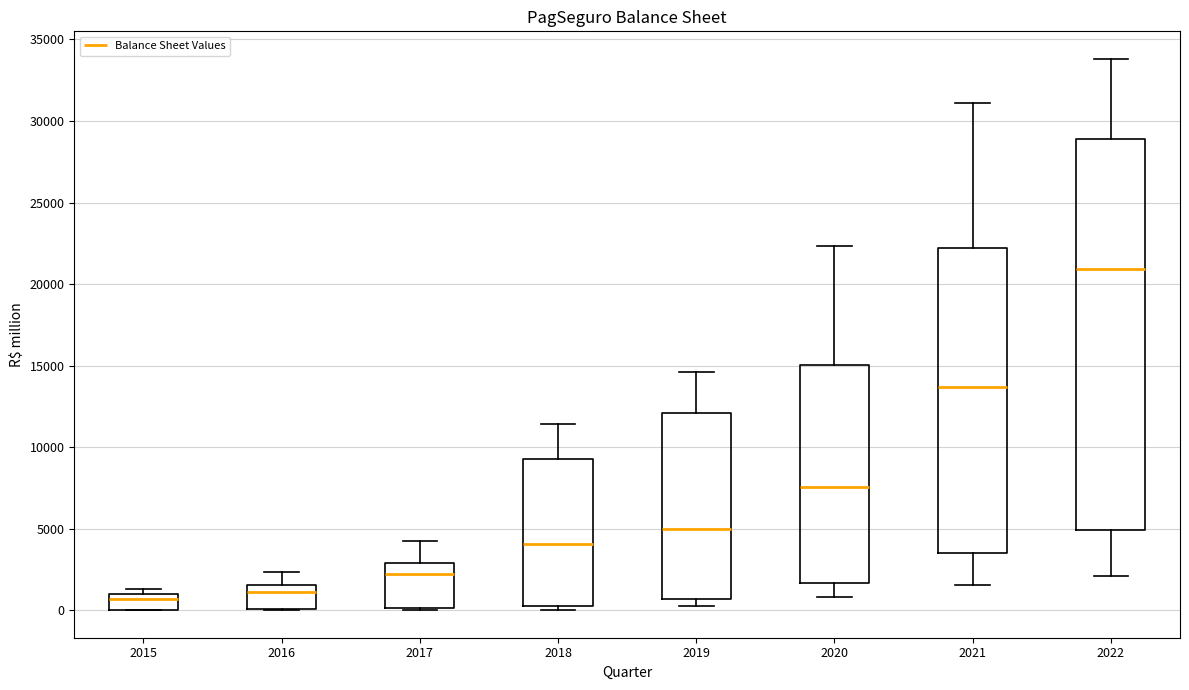

Reading left to right, read every box against the y-axis: the position of its median line, the range the box covers, and the ends of its whiskers. The values are not printed on the chart, so give them approximately, as read against the axis.

2015: median 500, box 0 to 1000, whiskers 0 to 1500
2016: median 1000, box 0 to 1500, whiskers 0 to 2500
2017: median 2000, box 0 to 3000, whiskers 0 to 4000
2018: median 4000, box 500 to 9500, whiskers 0 to 11500
2019: median 5000, box 500 to 12000, whiskers 0 to 14500
2020: median 7500, box 1500 to 15000, whiskers 1000 to 22500
2021: median 13500, box 3500 to 22000, whiskers 1500 to 31000
2022: median 21000, box 5000 to 29000, whiskers 2000 to 34000